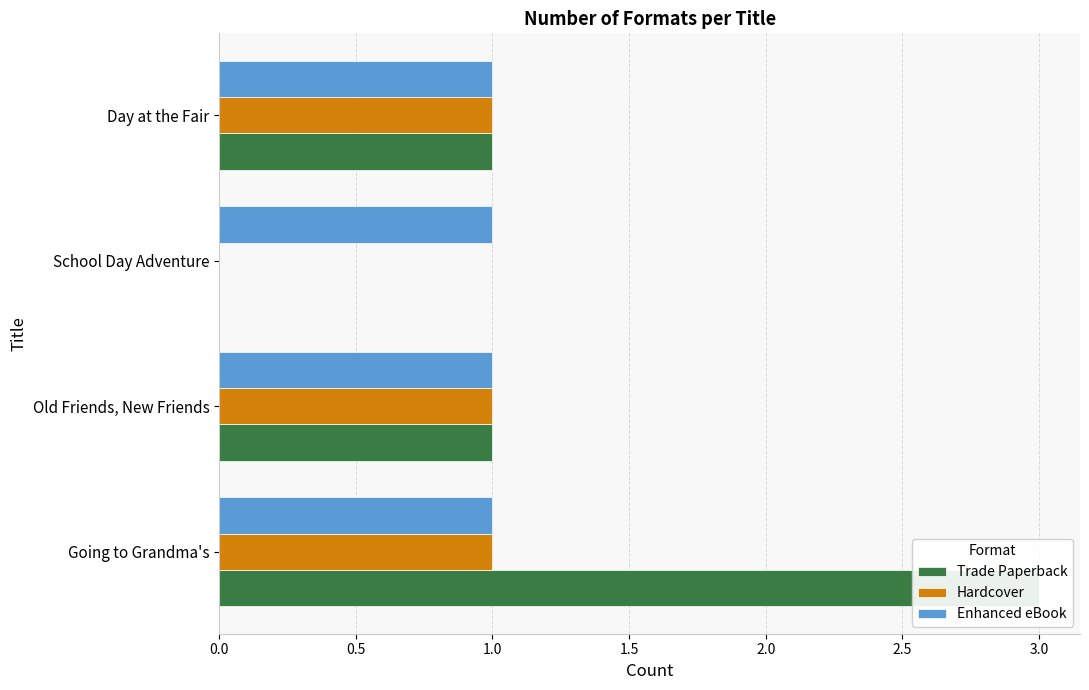

How many data points in Trade Paperback are less than 1?

1